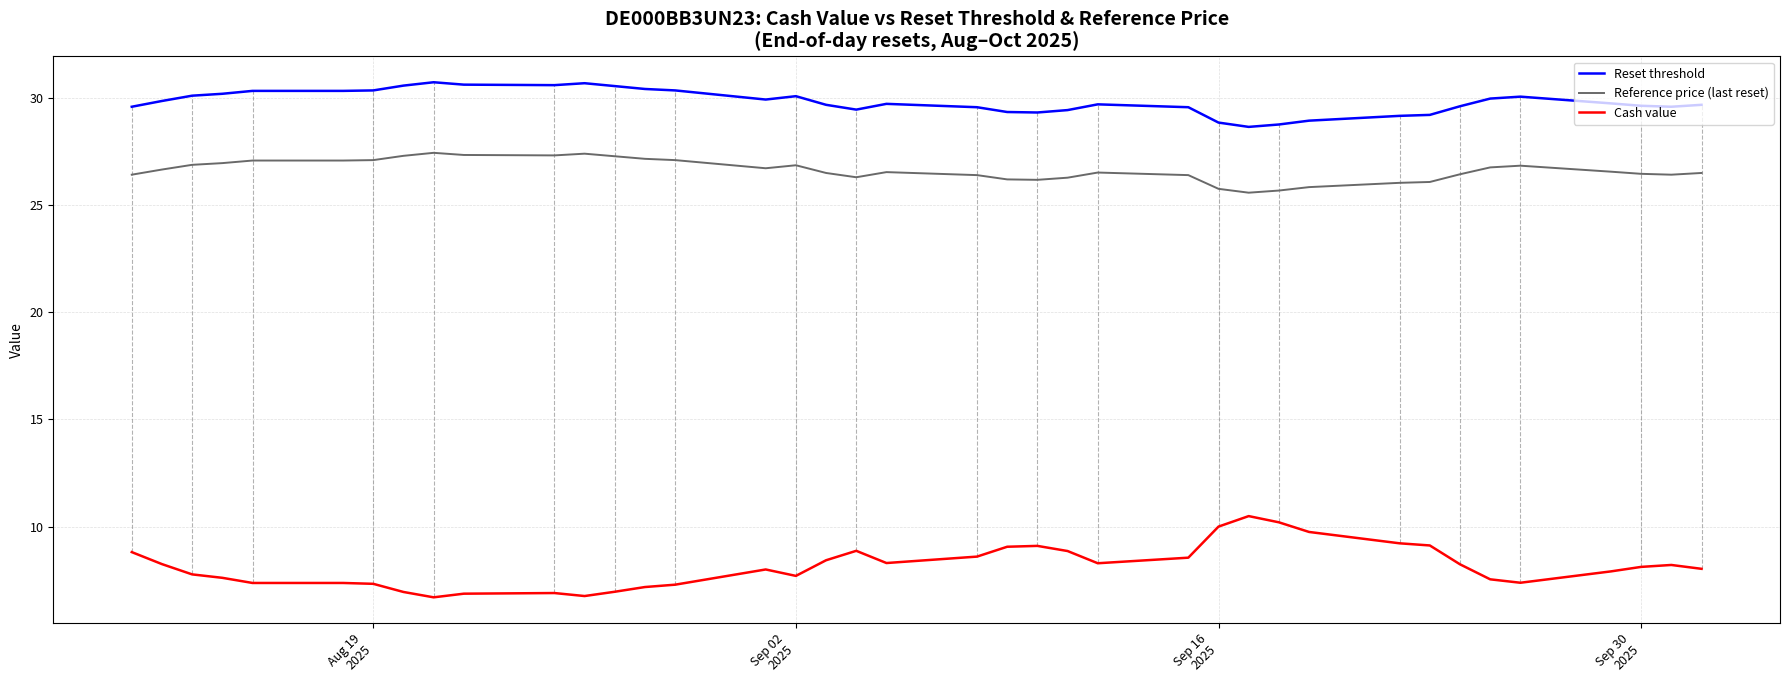

What is the difference between the maximum and minimum values in the Reference price (last reset) series?

1.9